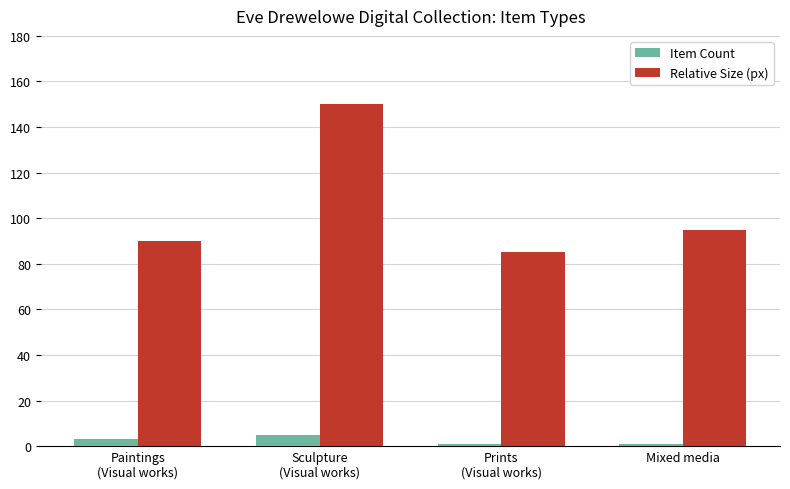

Reading left to right, list all the values displayed in this chart.

Item Count: 3	5	1	1
Relative Size (px): 90	150	85	95